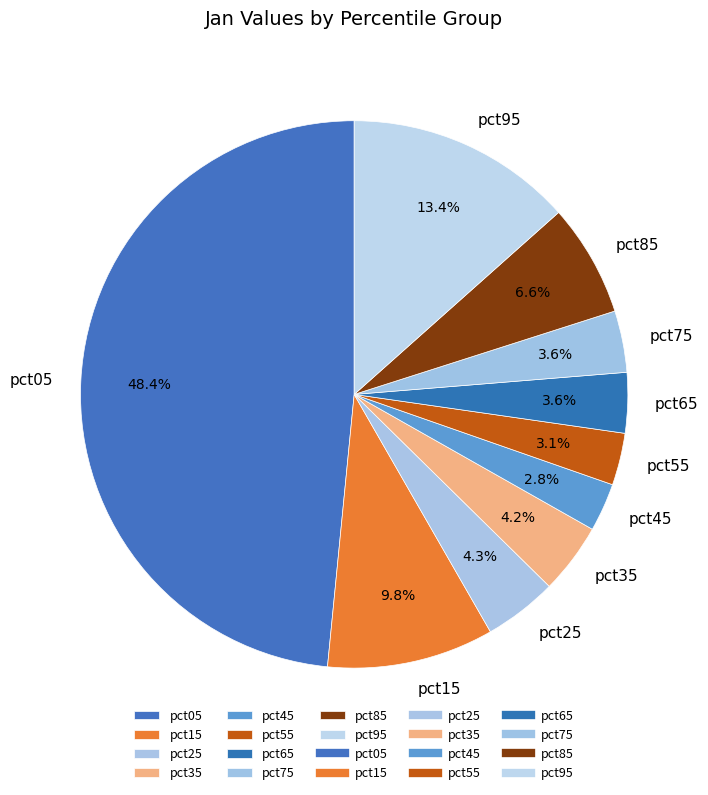

To the nearest percent, what percentage of the pie is pct45?

3%